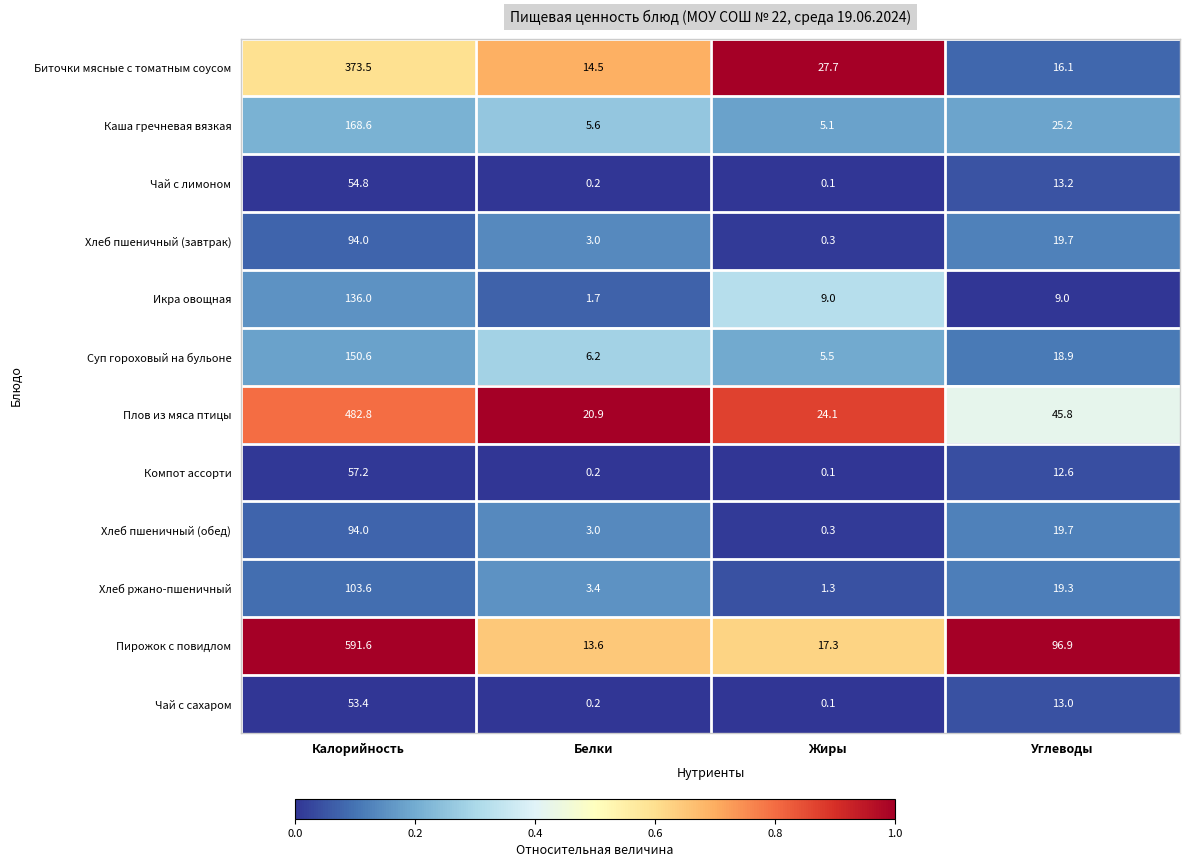

At which category is the sum across all series the highest?

Калорийность